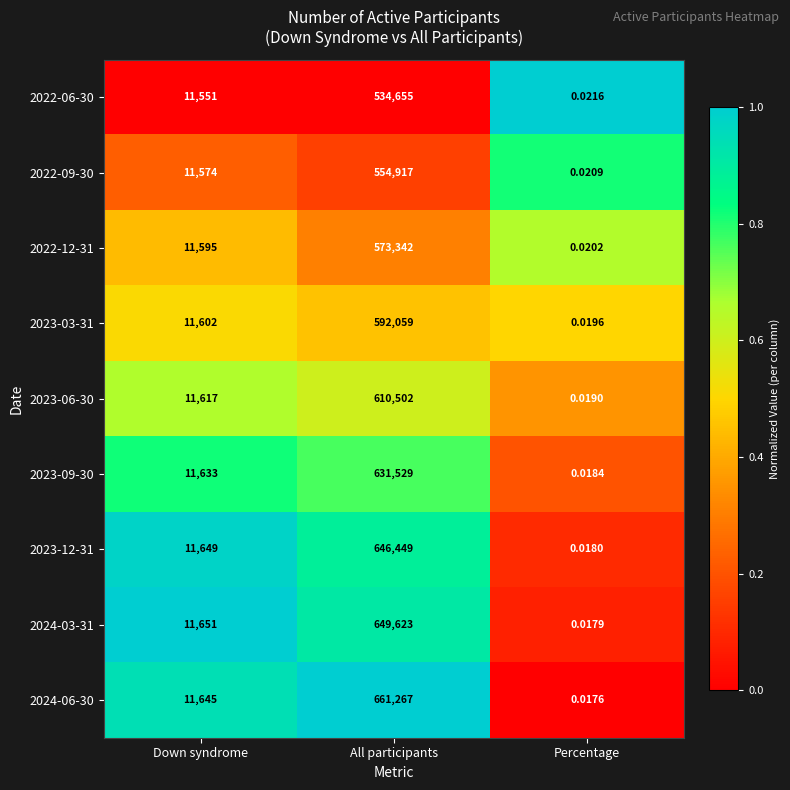

Rank the series by their maximum value, from lowest to highest.

2022-06-30, 2022-09-30, 2022-12-31, 2023-03-31, 2023-06-30, 2023-09-30, 2023-12-31, 2024-03-31, 2024-06-30